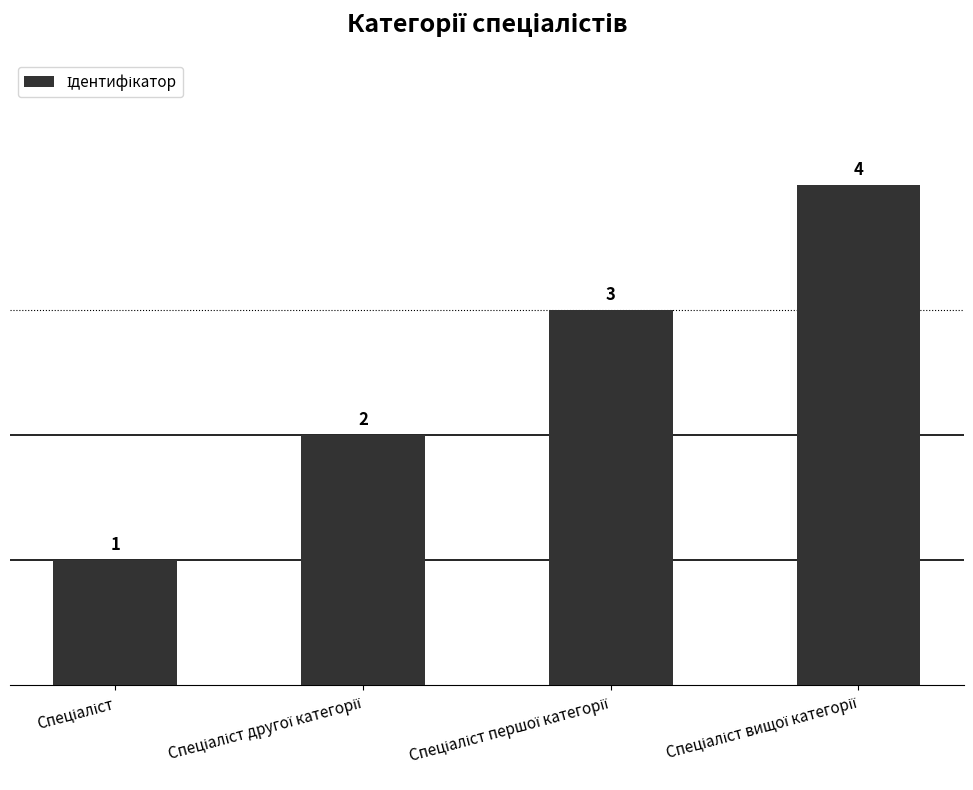

What is the difference between the second highest and second lowest values?

1